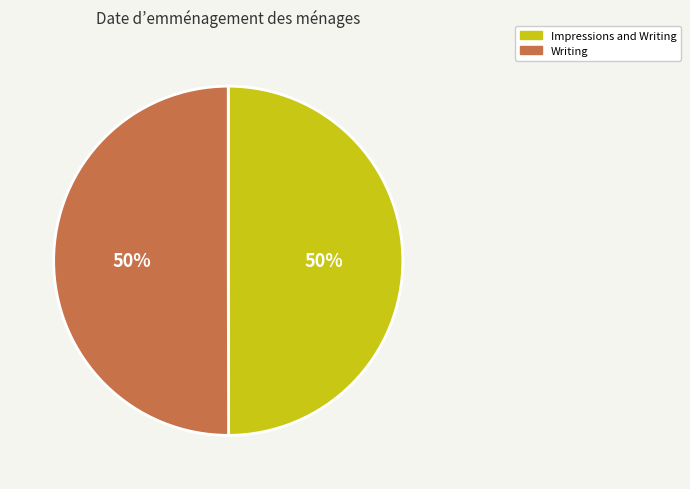

To the nearest percent, what is the combined percentage of Impressions and Writing and Writing?

100%